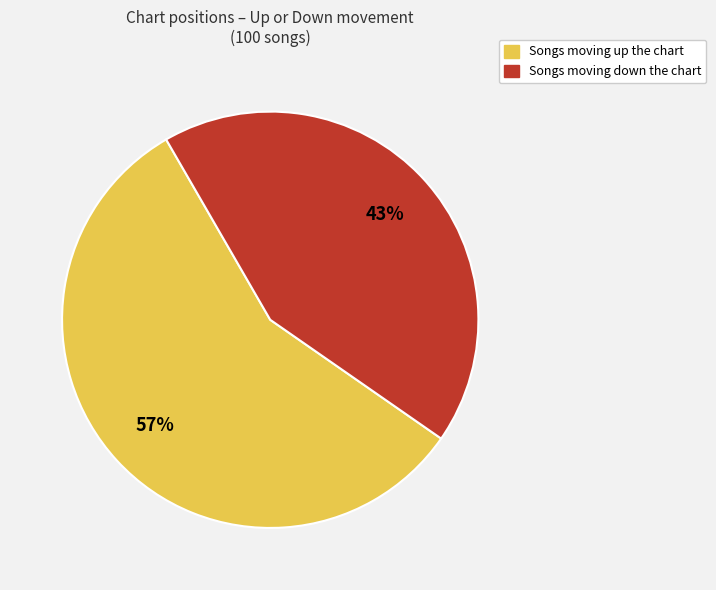

Count the number of slices in the pie.

2